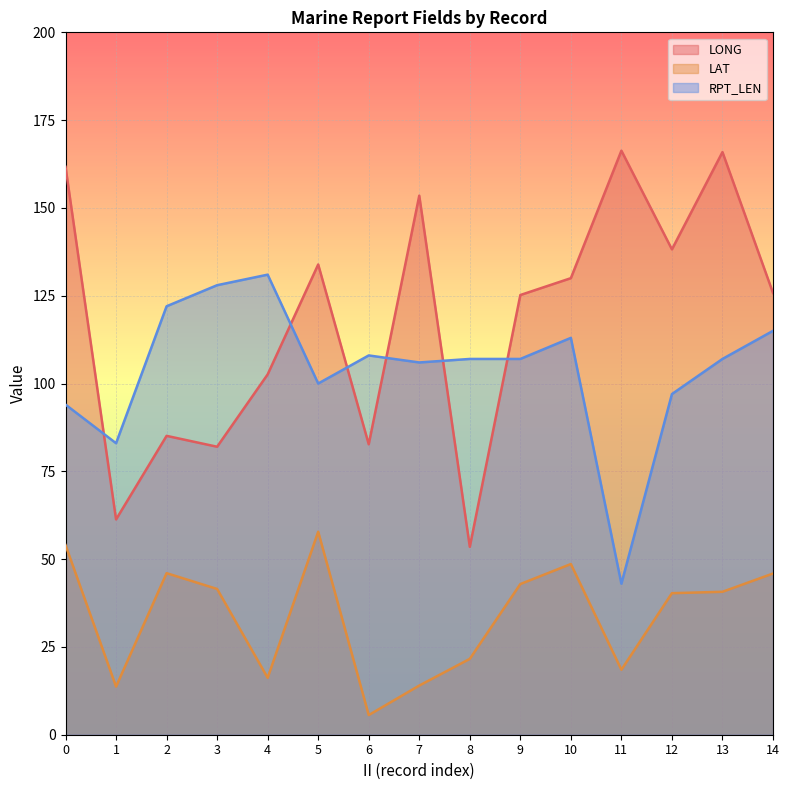

What is the difference between the highest and lowest values at 21?

139.5